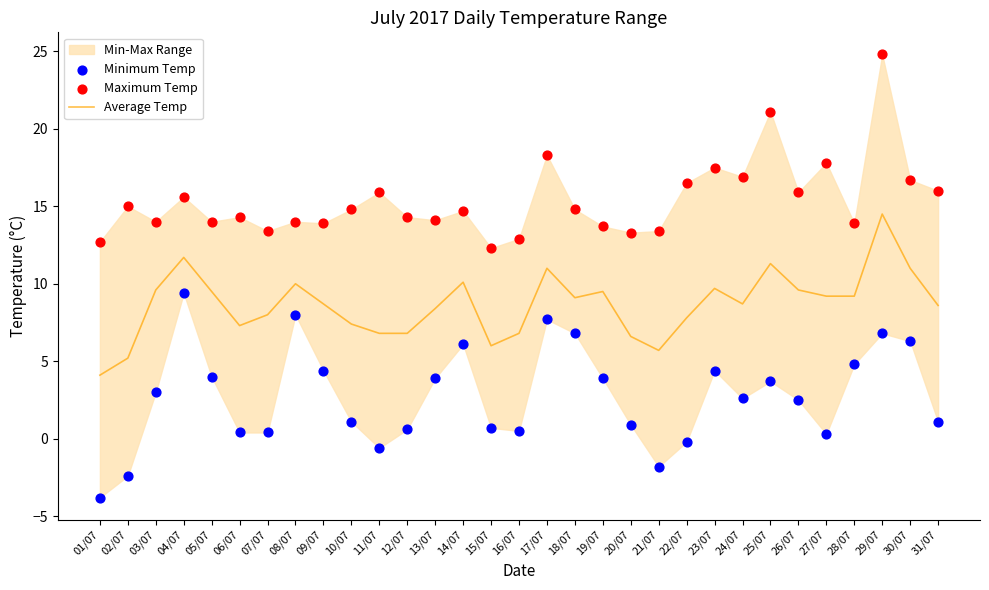

At which category is the sum across all series the highest?

29/07